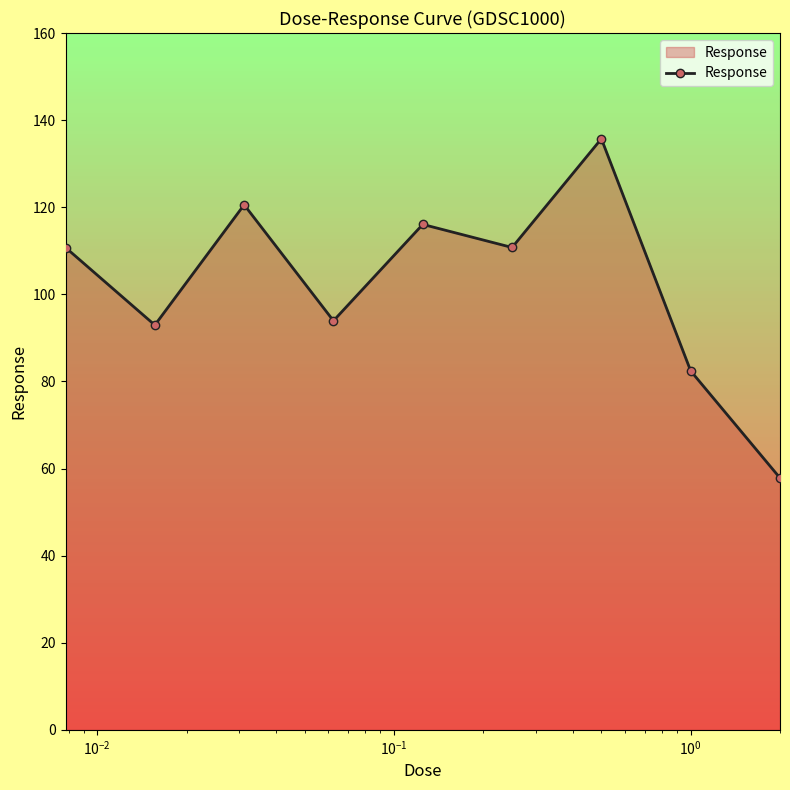

How many categories are shown in the chart?

9